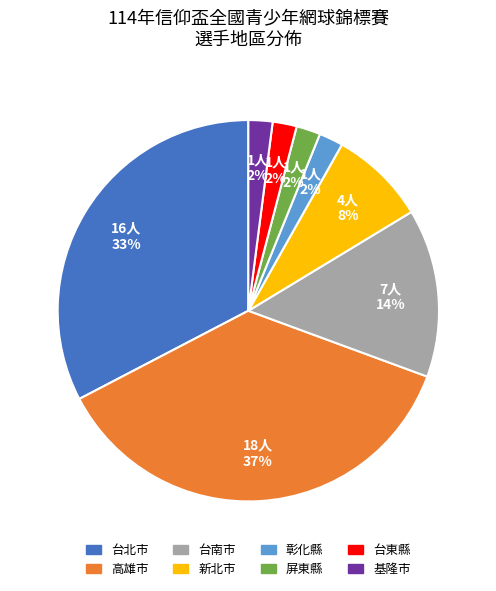

Which slice is the largest?

高雄市